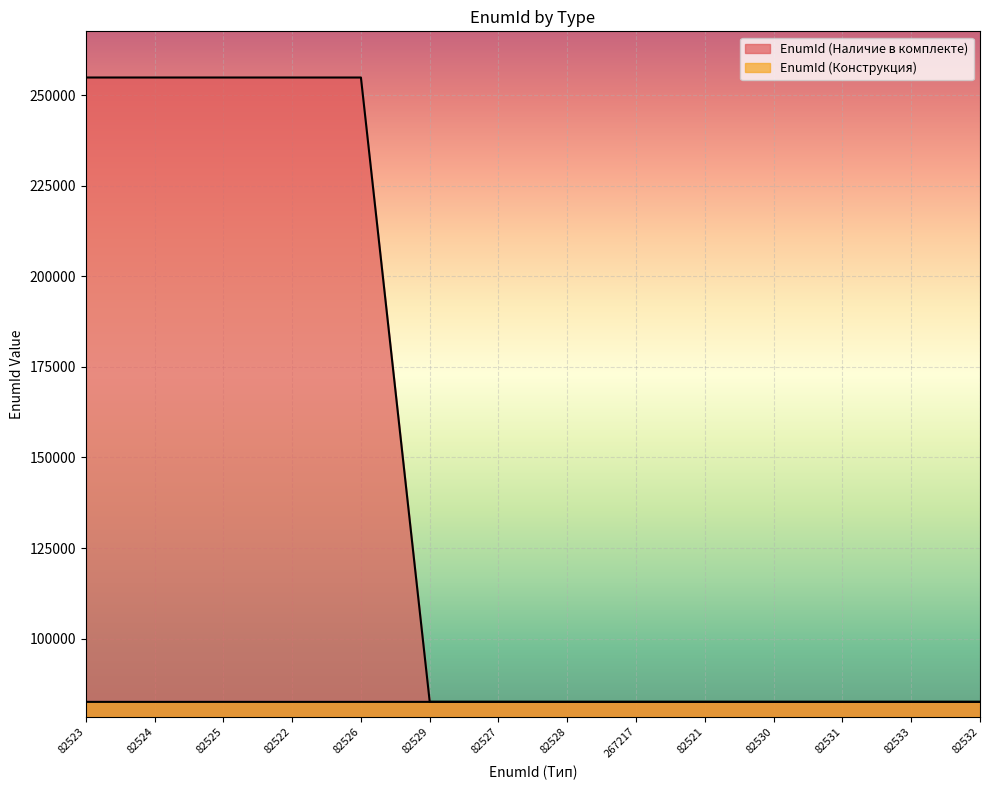

How many lines are shown in the chart?

2